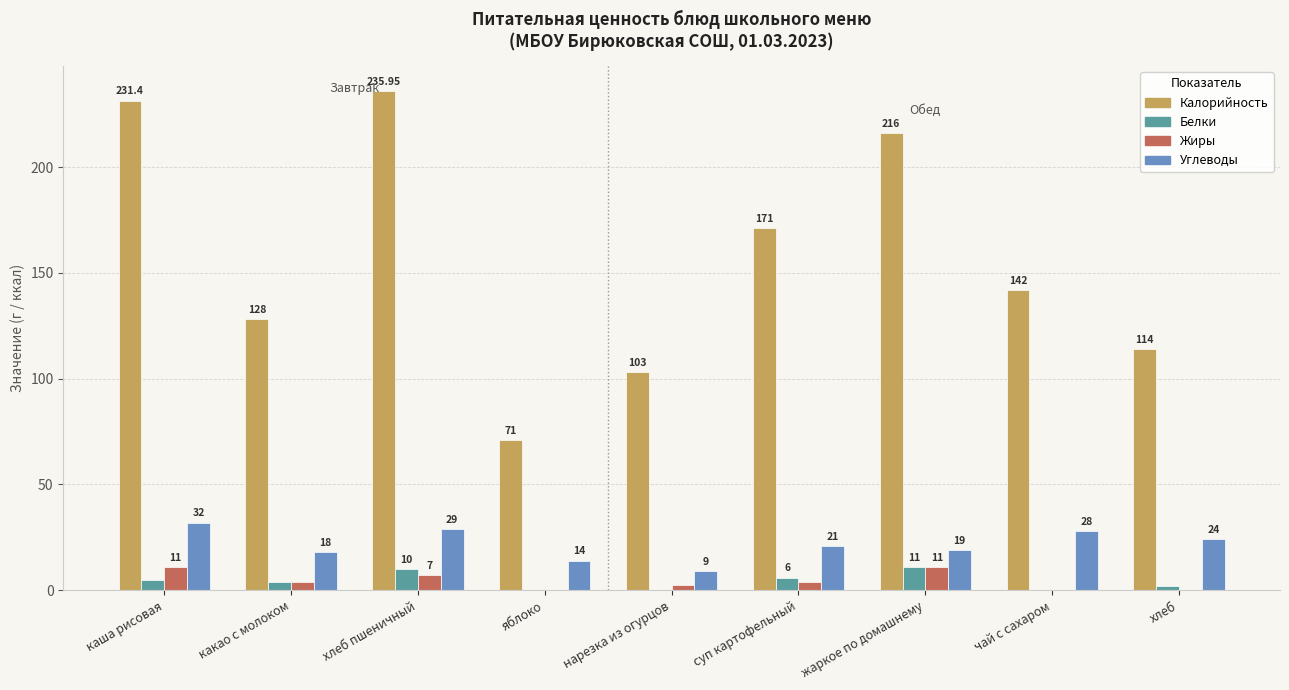

The Жиры series shows 7.0 at хлеб пшеничный. True or false?

True